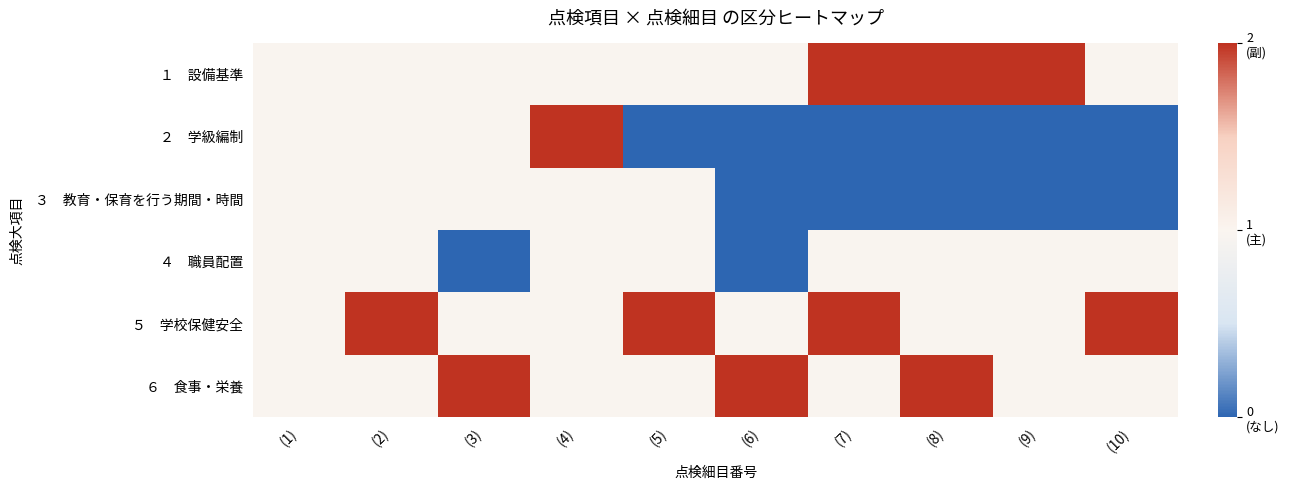

At (6), list the series in order from smallest to largest.

２ 学級編制, ３ 教育・保育を行う期間・時間, ４ 職員配置, １ 設備基準, ５ 学校保健安全, ６ 食事・栄養